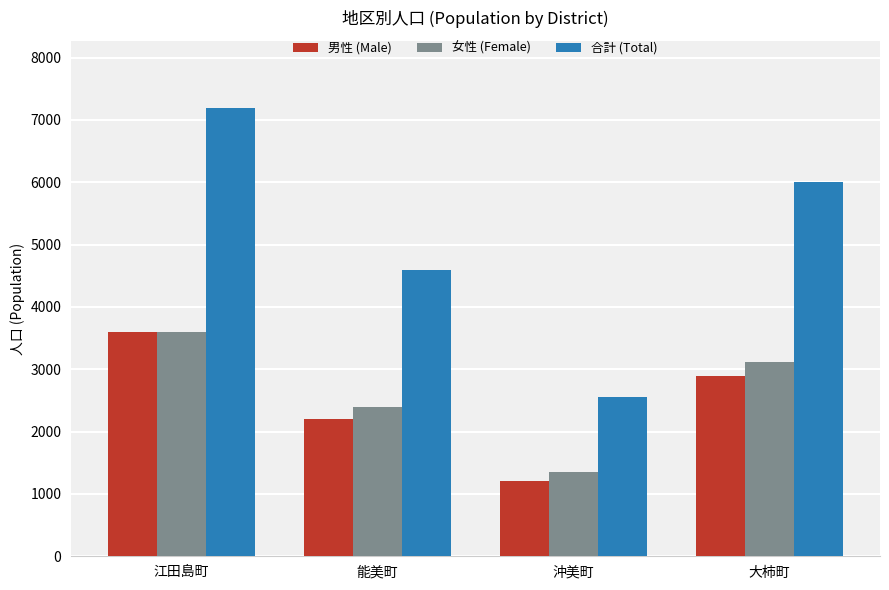

What is the lowest value of the 男性 (Male) series?

1212